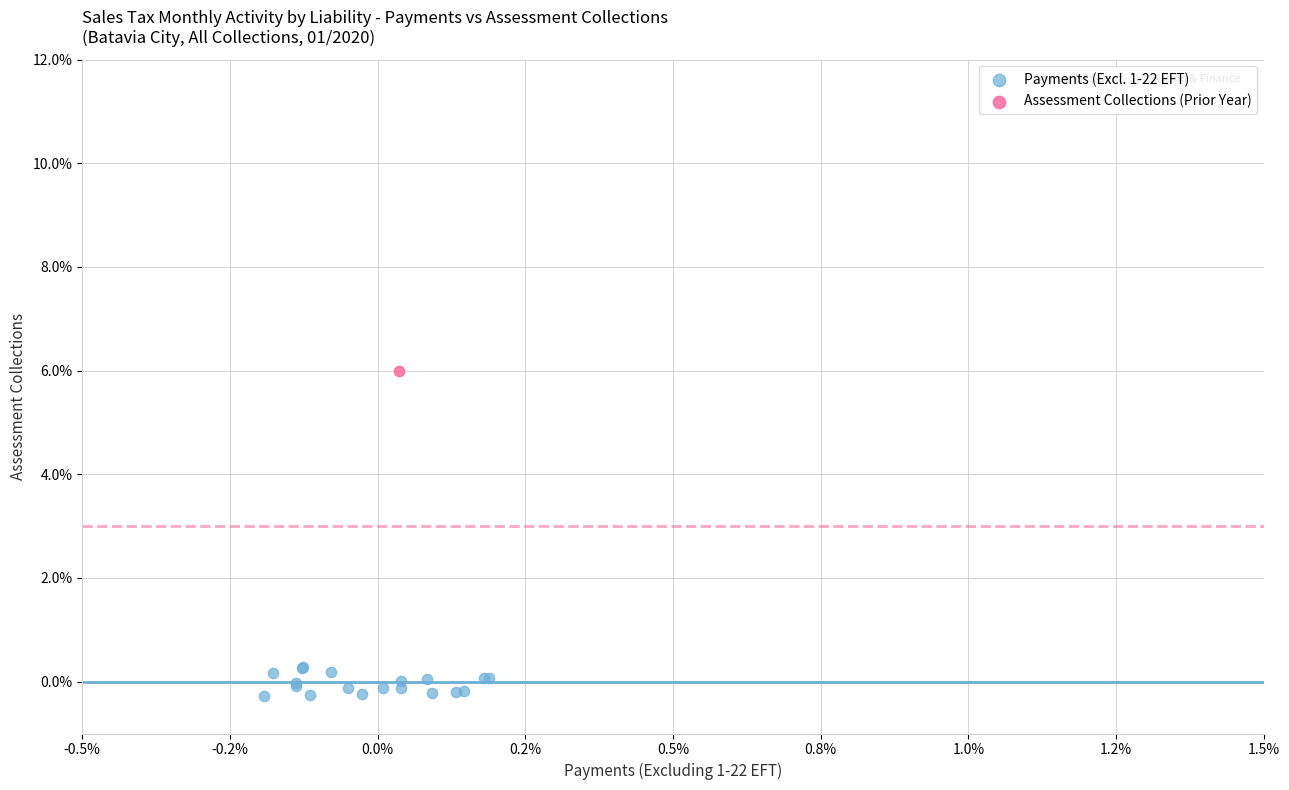

What are all the series names shown in the legend?

Payments (Excl. 1-22 EFT), Assessment Collections (Prior Year)